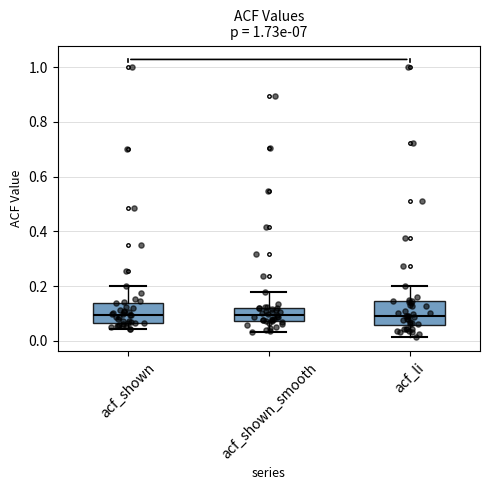

Reading left to right, transcribe this box plot: for each box, give where its median line is, the range the box spans, and where its two whiskers end, as read against the y-axis. The values are not printed on the chart, so give them approximately, as read against the axis.

acf_shown: median 0.10, box 0.06 to 0.14, whiskers 0.04 to 0.20
acf_shown_smooth: median 0.10, box 0.08 to 0.12, whiskers 0.04 to 0.18
acf_li: median 0.10, box 0.06 to 0.14, whiskers 0.02 to 0.20